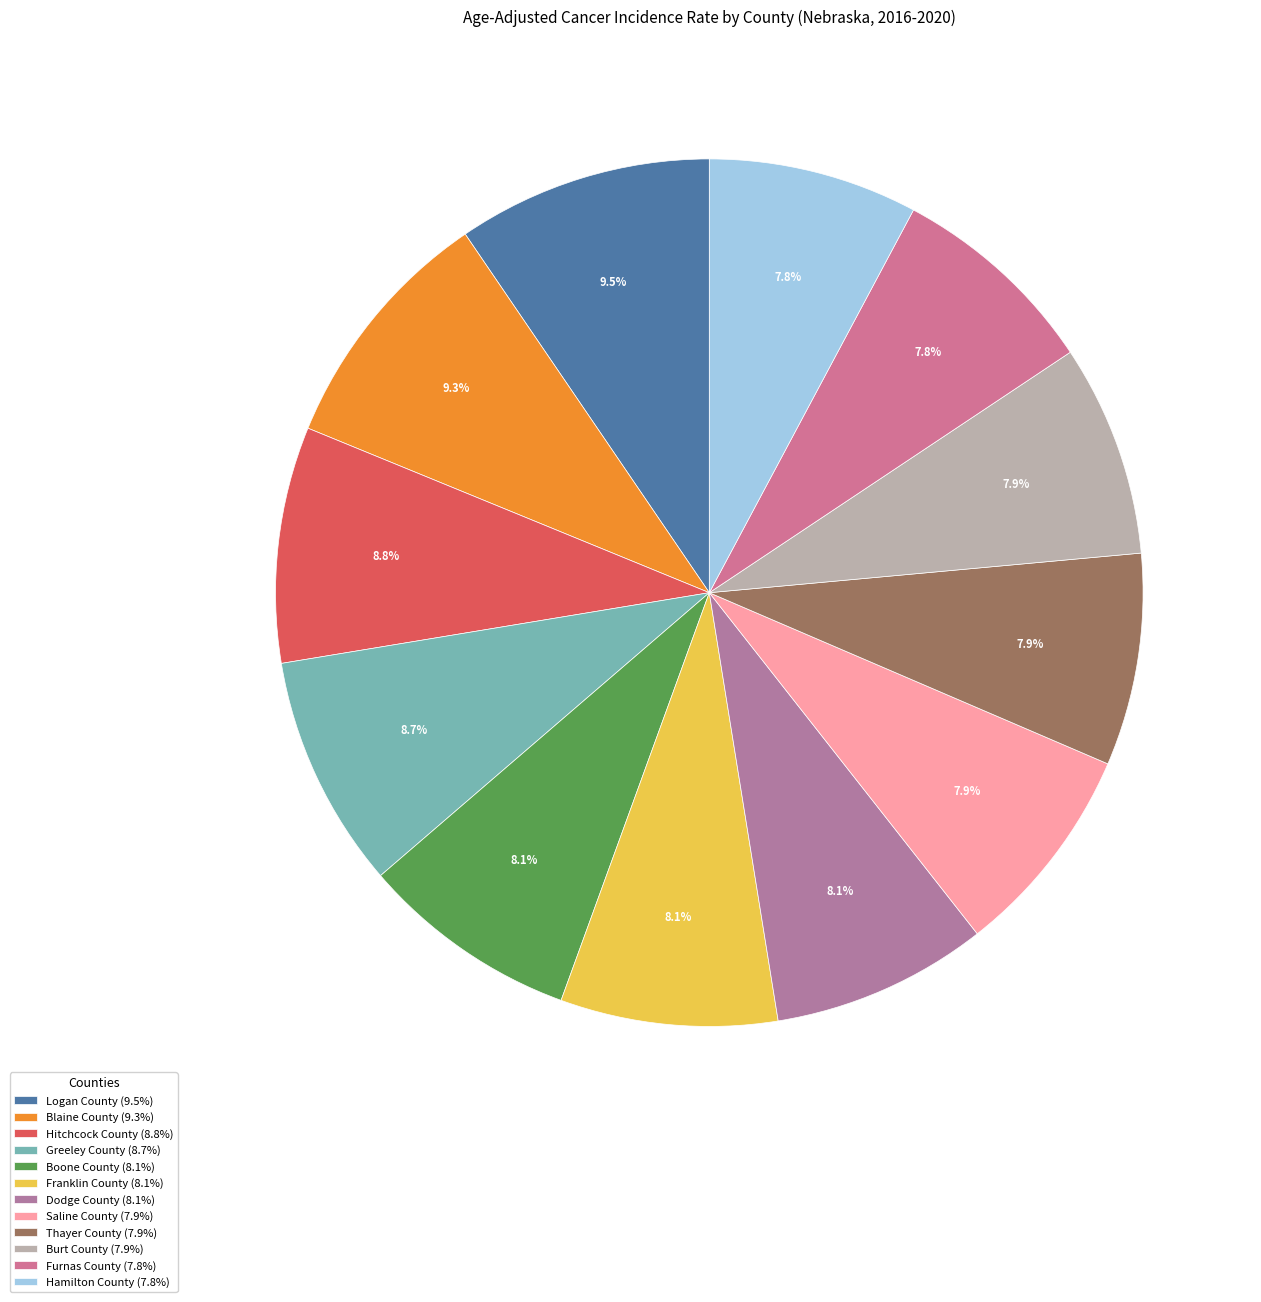

Is it true that Franklin County is 2% of the pie?

False